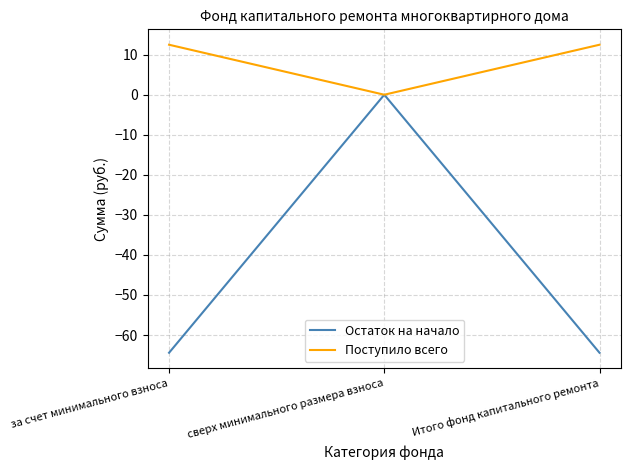

How many values in the Остаток на начало series exceed -64?

1